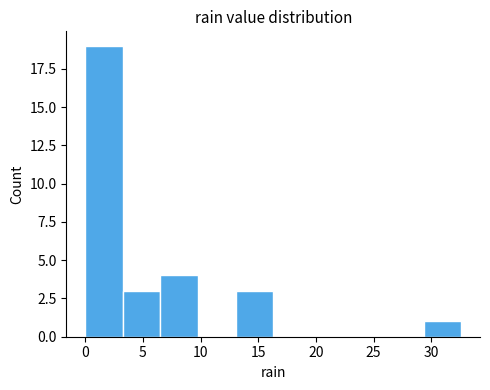

How tall is the bar that spans 0.0 to 3.5 on the x-axis? Neither the bar edges nor the heights are printed on the chart, so give them approximately, as read against the axes.

19